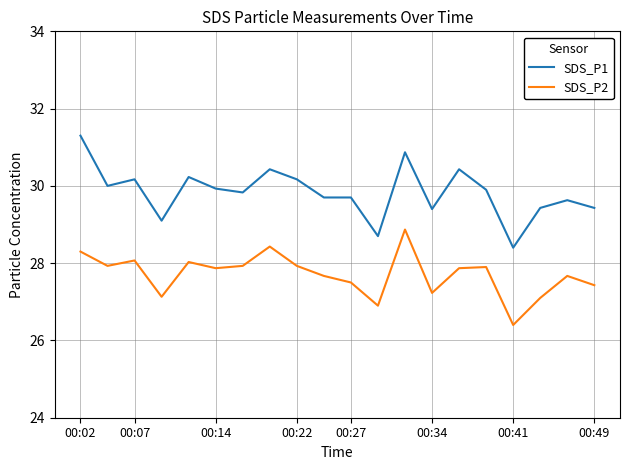

True or false: SDS_P1 and SDS_P2 intersect in this chart.

False